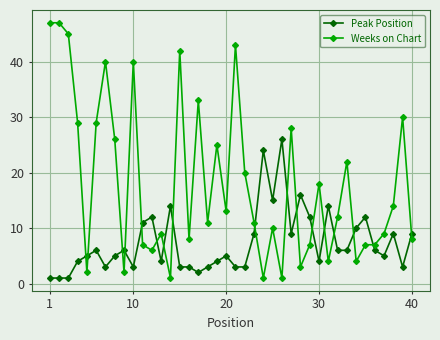

Which series has the largest range (max minus min)?

Weeks on Chart